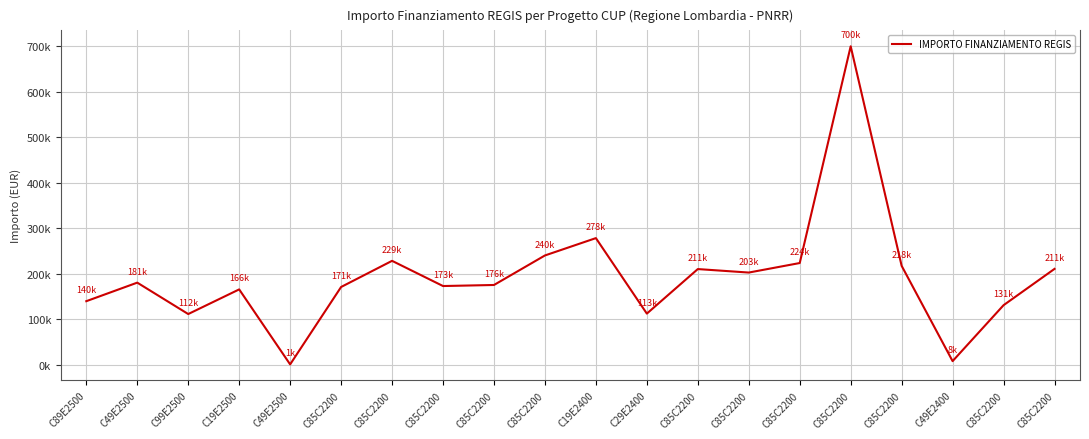

List the labels in order of value, smallest first.

C49E2500, C49E2400, C99E2500, C29E2400, C85C2200, C89E2500, C19E2500, C85C2200, C85C2200, C85C2200, C49E2500, C85C2200, C85C2200, C85C2200, C85C2200, C85C2200, C85C2200, C85C2200, C19E2400, C85C2200